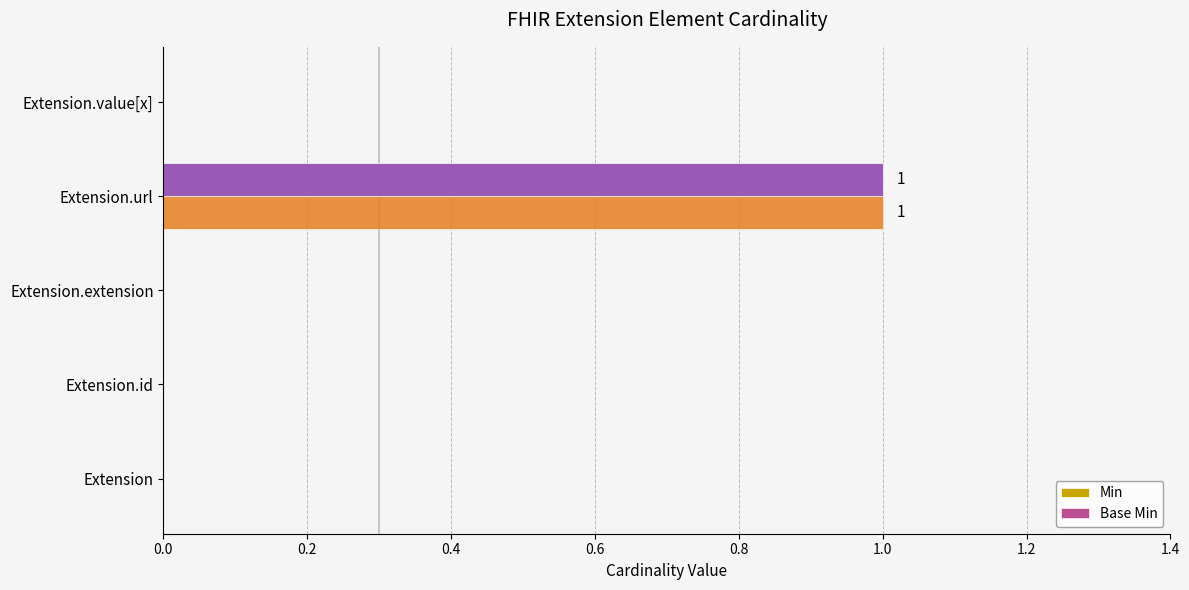

Is the value of Base Min at Extension.url greater than the value of Min at Extension?

Yes